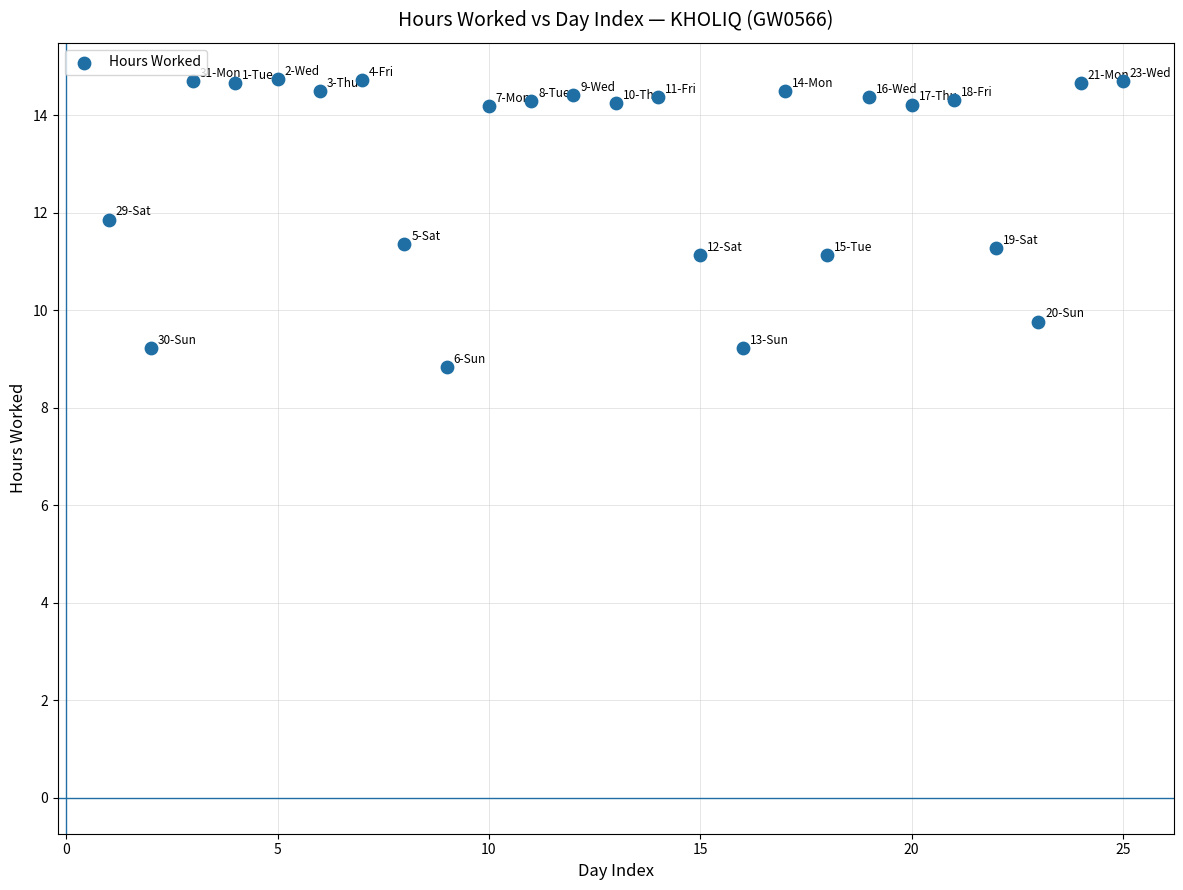

What is the range of Y values (max minus min)?

5.9